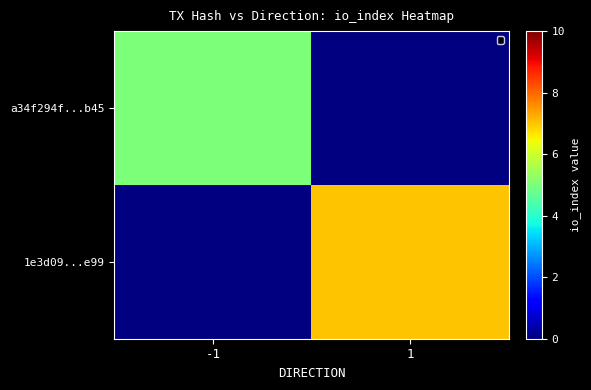

How many data points does each series have?

2